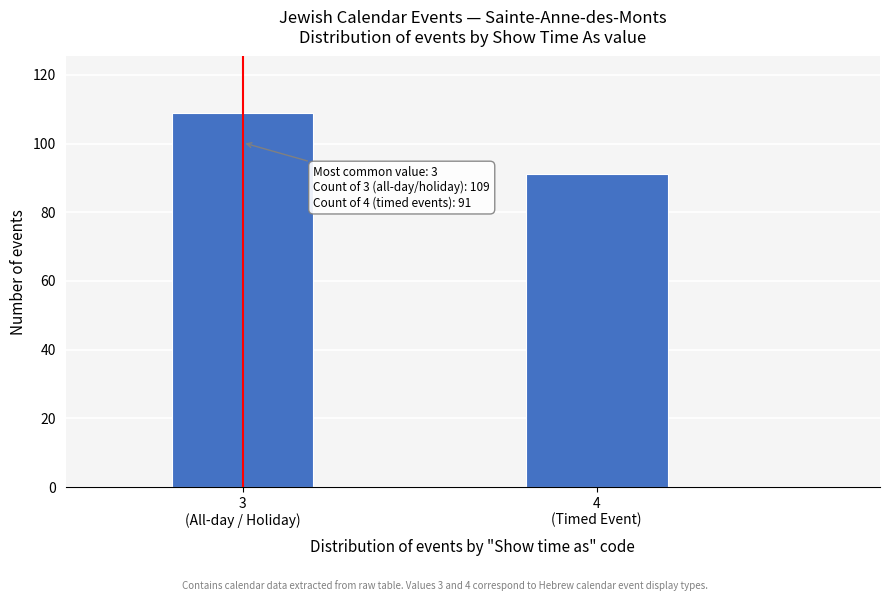

Reading right to left, list all the values displayed in this chart.

91	109